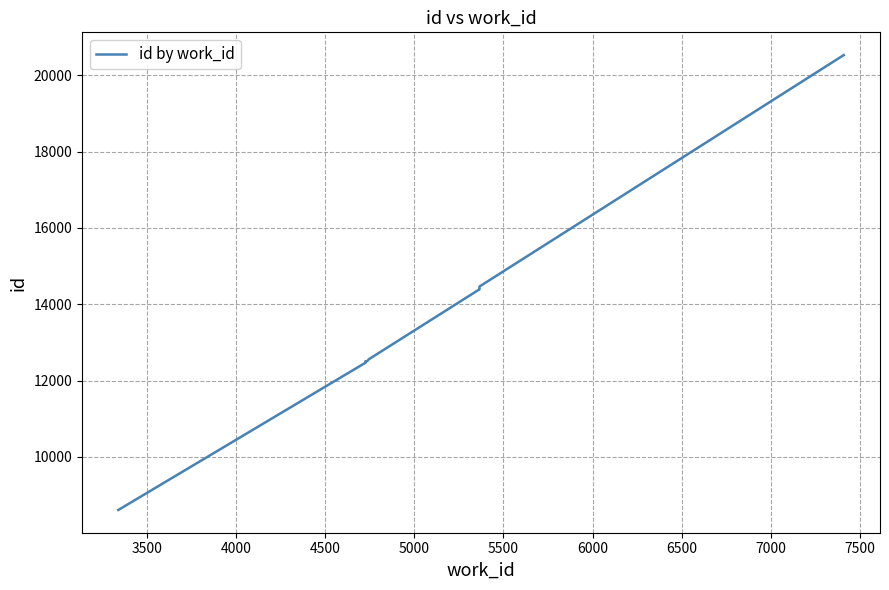

Reading right to left, what are all the values shown in this chart?

20527	14465	14425	14392	12564	12510	12509	12474	12470	8612